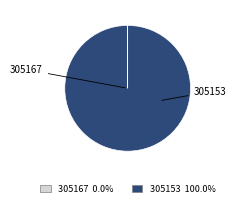

Is there a majority slice in this chart?

Yes